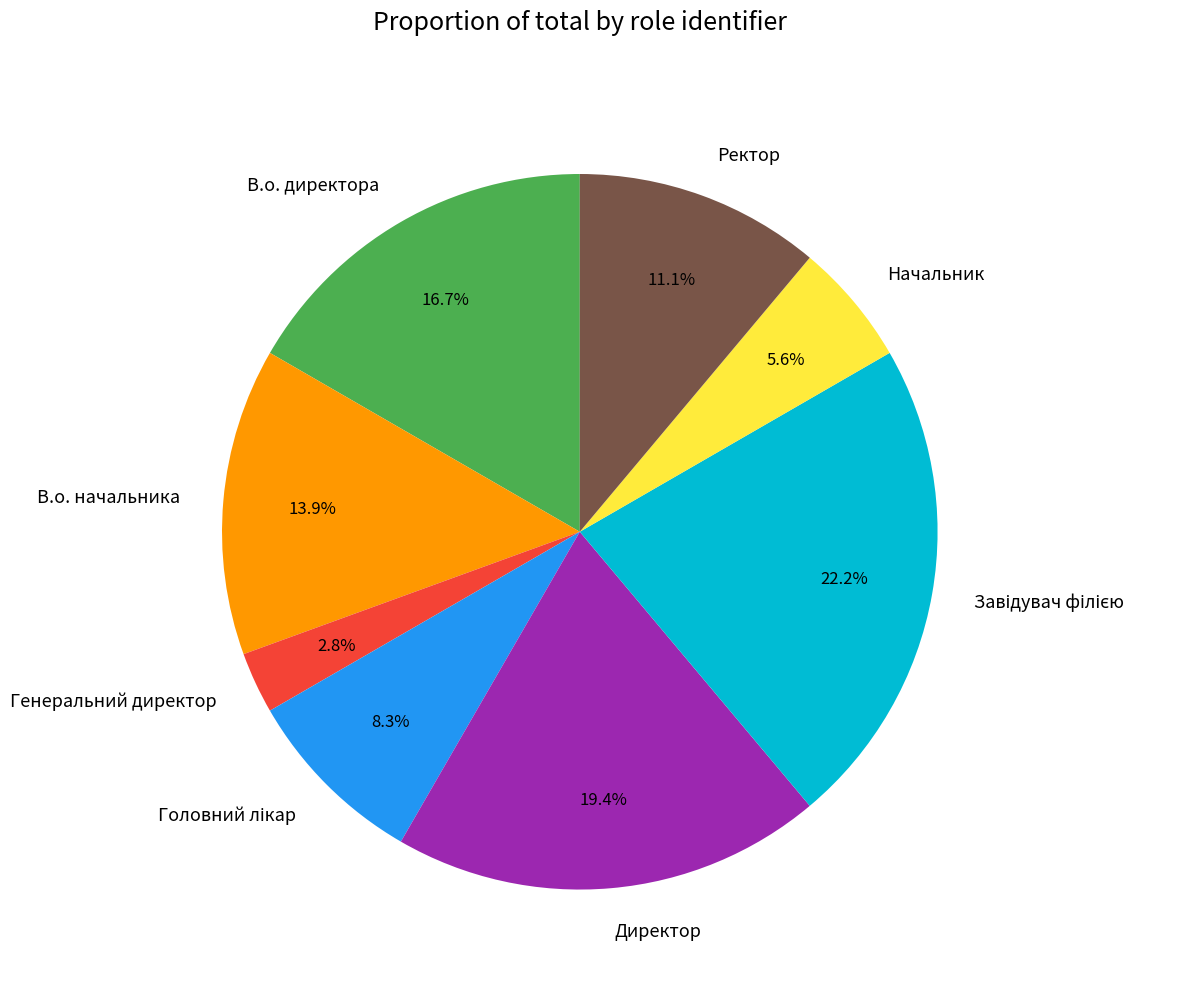

Do В.о. директора and Директор together represent more than half of the pie?

No